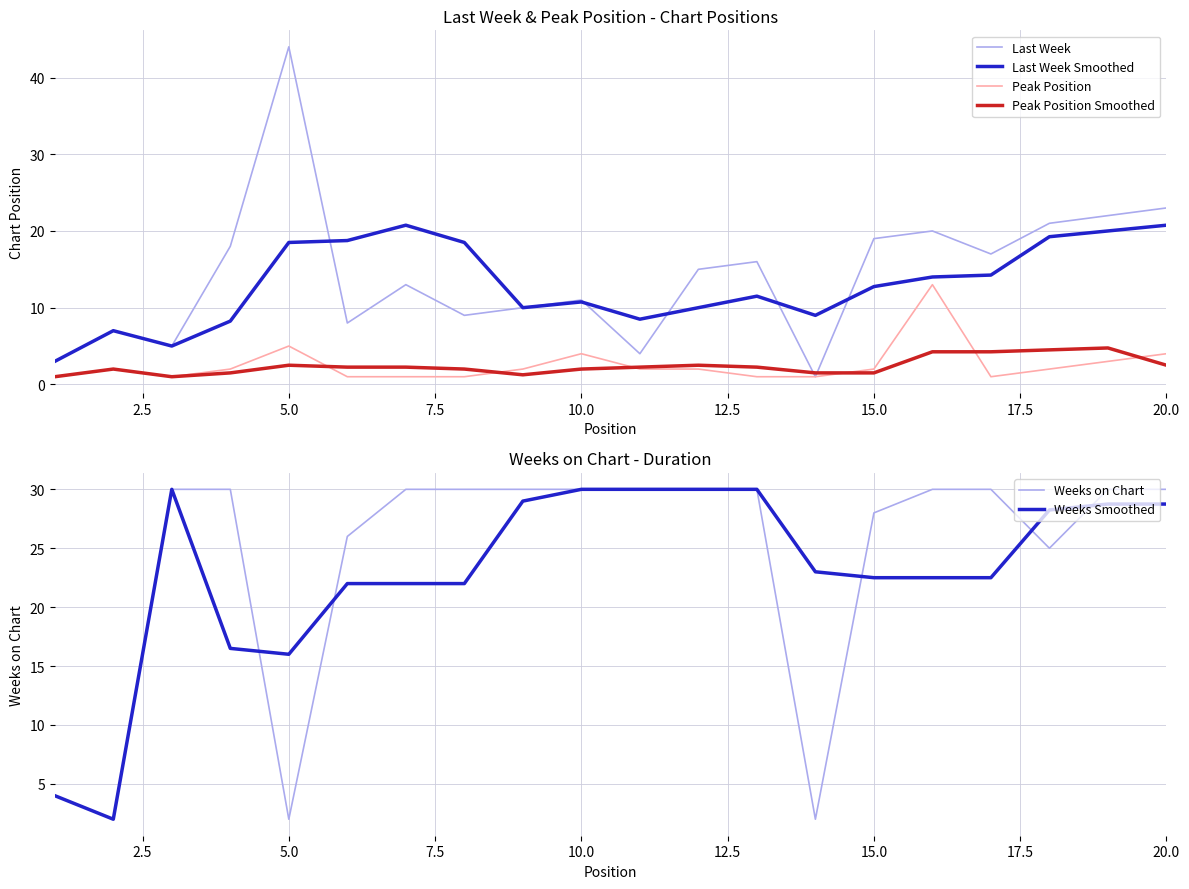

The value of Weeks Smoothed at 15.0 is 22.5. True or false?

True